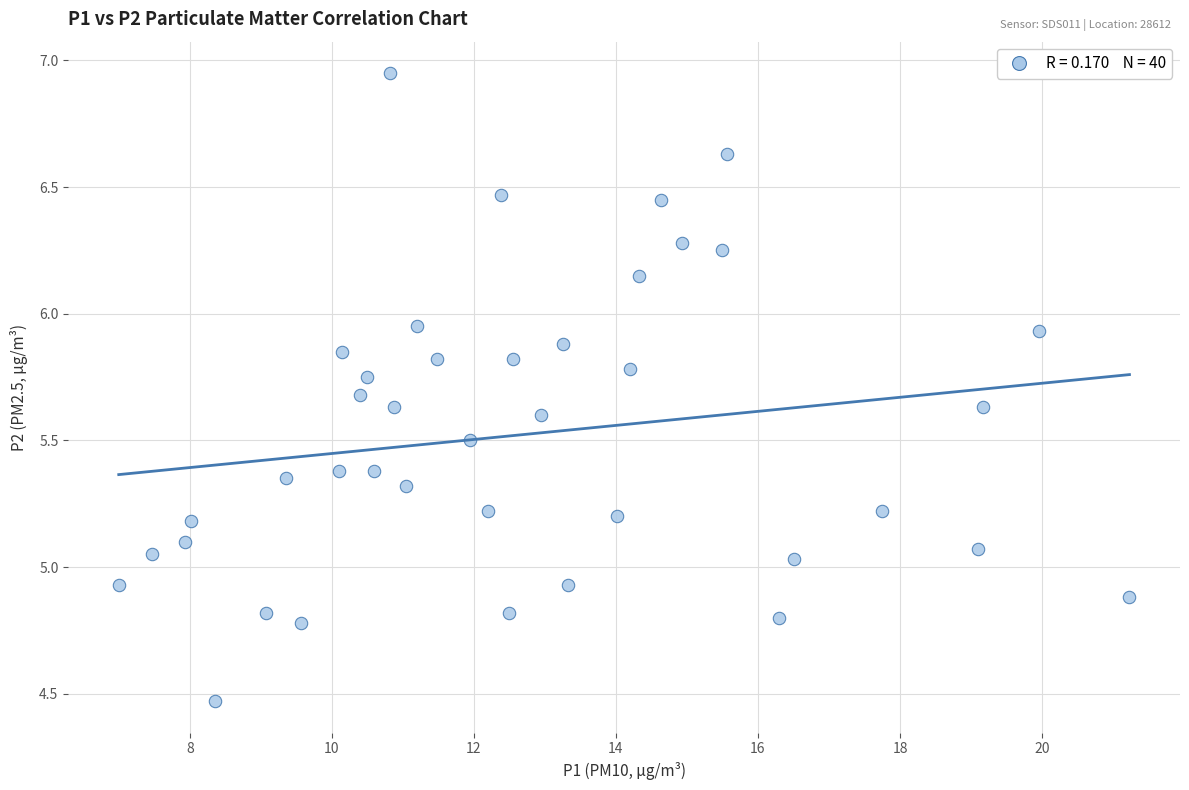

What is the range of Y values (max minus min)?

2.5